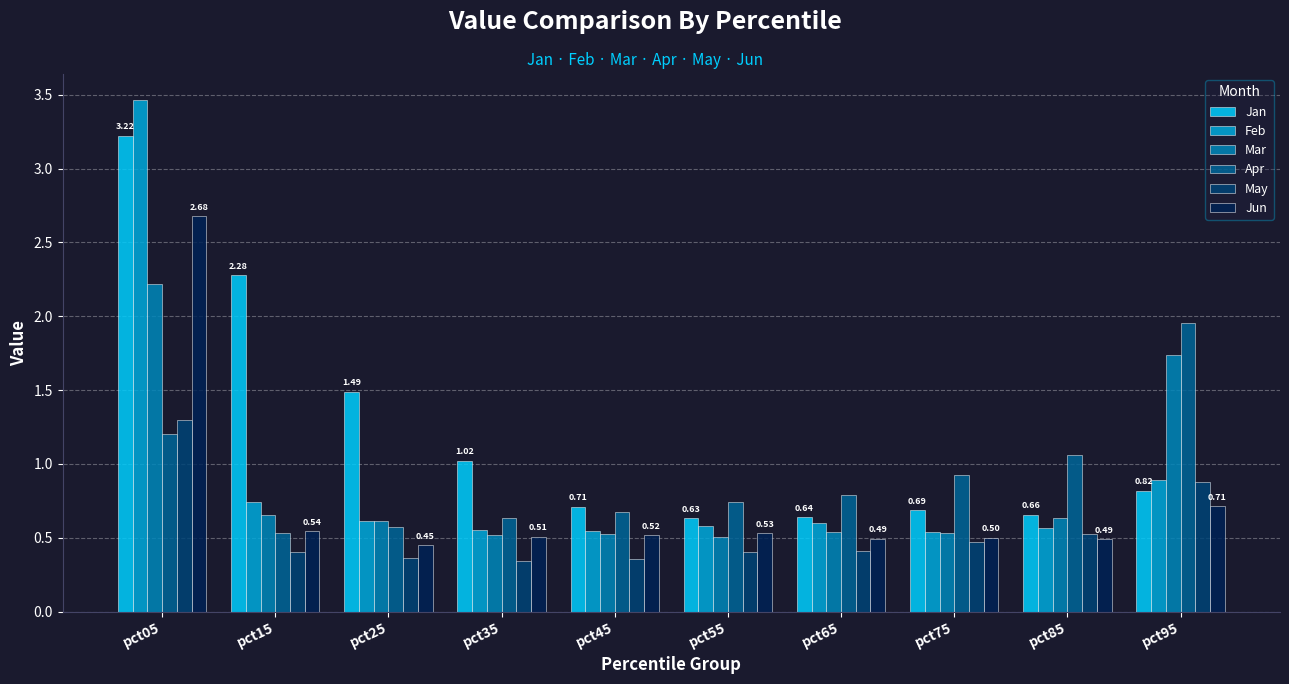

What is the total value across all series at pct75?

3.7